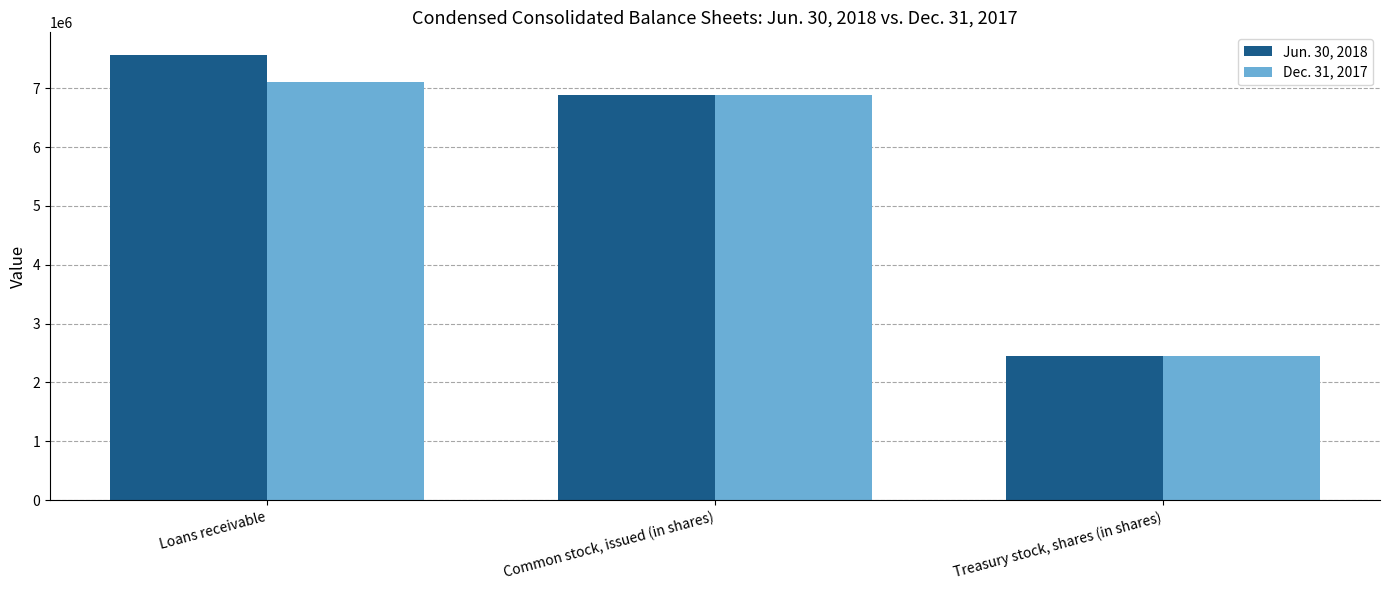

Does the chart contain stacked bars?

No